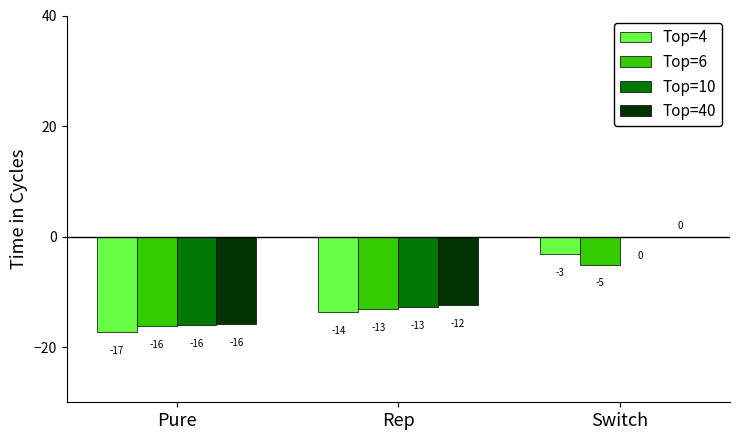

Which series has the largest range (max minus min)?

Top=10